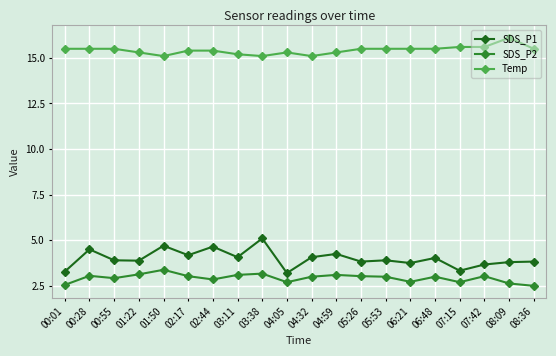

What is the label of the 17th point from the left?

07:15